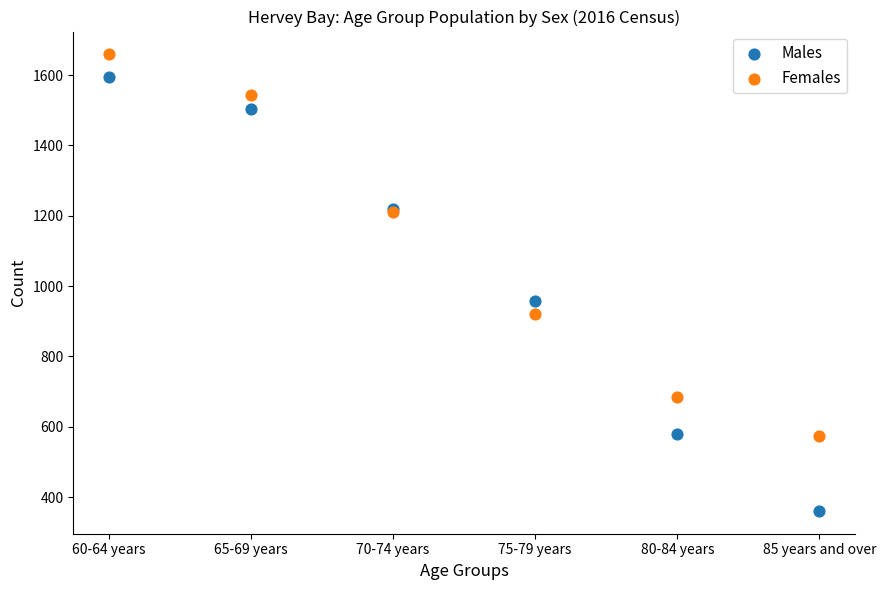

Which series has the largest Y range (max minus min)?

Males